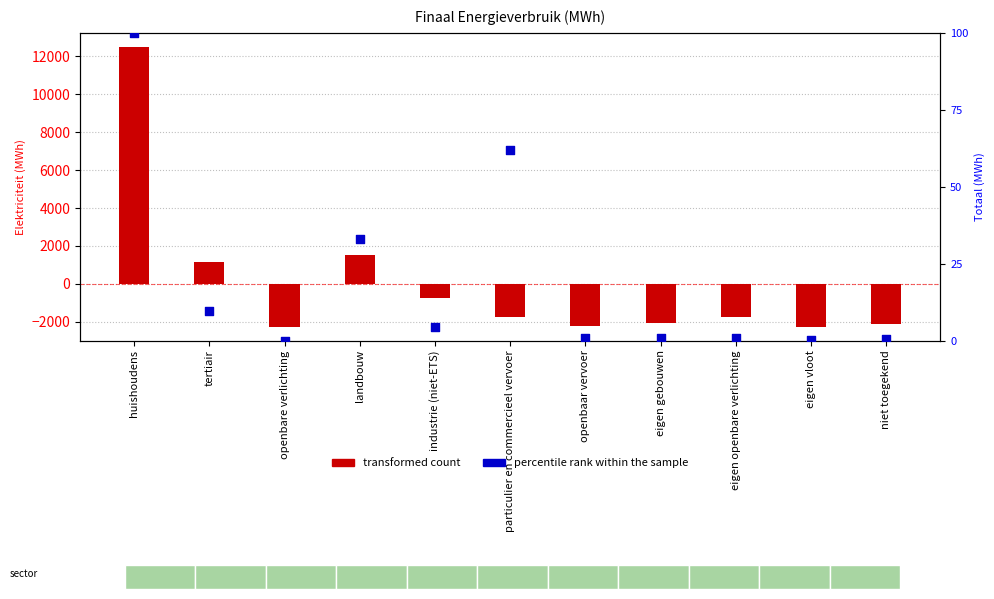

At how many categories does at least one series exceed 945?

3